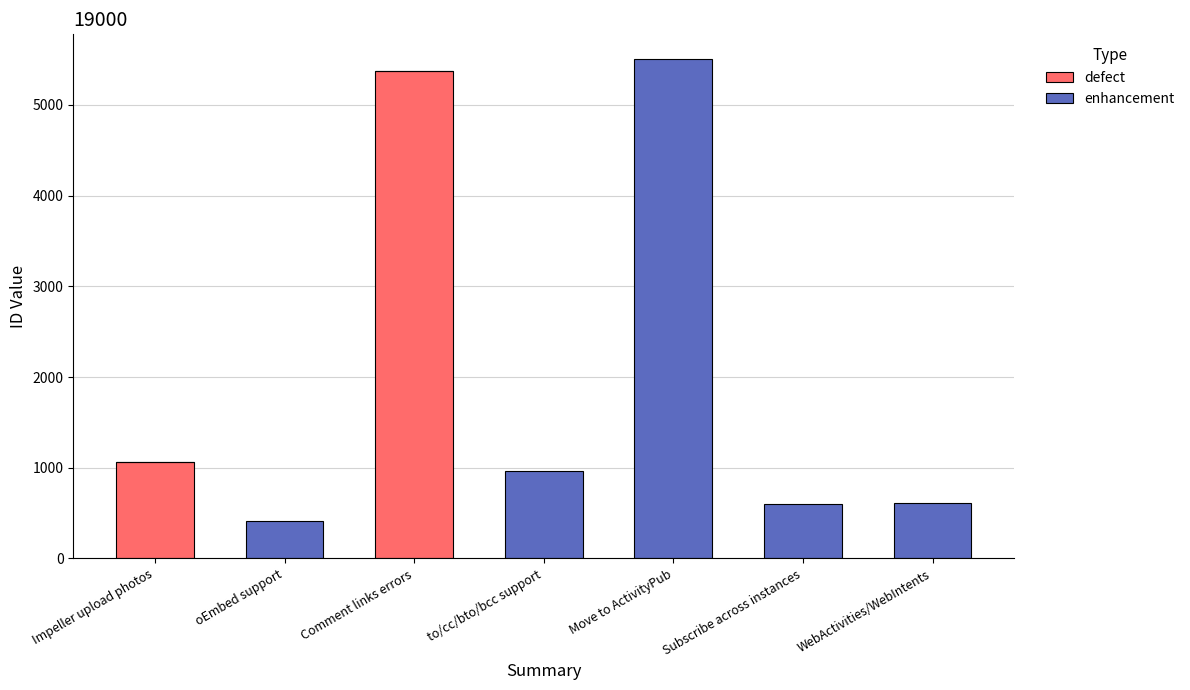

What are all the series names shown in the legend?

defect, enhancement